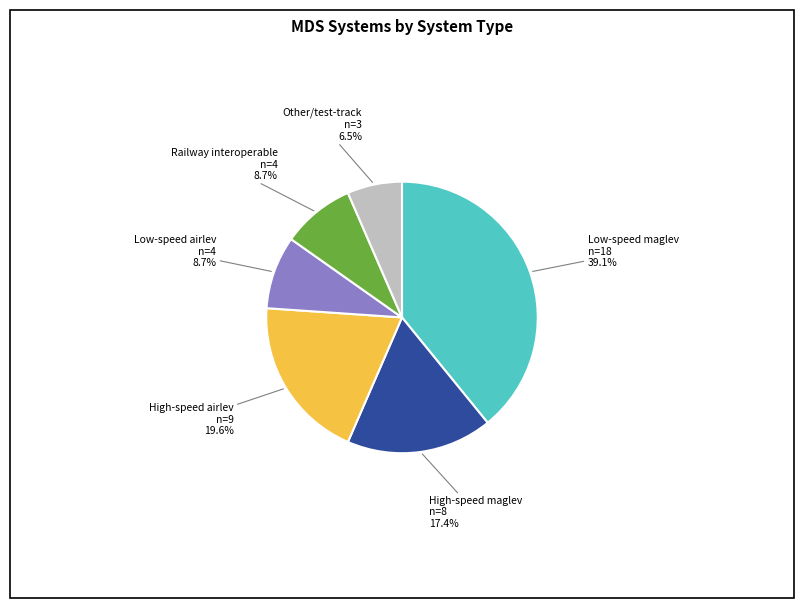

What is the ratio of the value at High-speed maglev to the value at High-speed airlev?

0.9